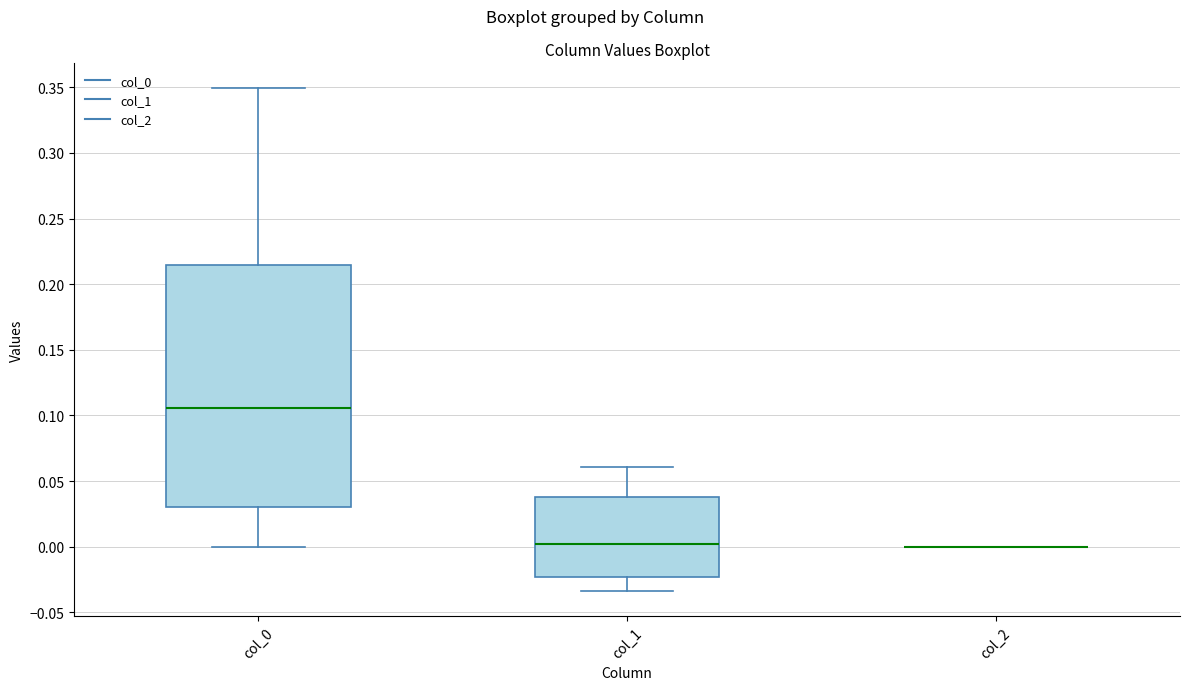

Reading left to right, read every box against the y-axis: the position of its median line, the range the box covers, and the ends of its whiskers. The values are not printed on the chart, so give them approximately, as read against the axis.

col_0: median 0.105, box 0.030 to 0.215, whiskers 0.000 to 0.350
col_1: median 0.000, box -0.025 to 0.040, whiskers -0.035 to 0.060
col_2: box collapsed to a line at 0.000, whiskers 0.000 to 0.000